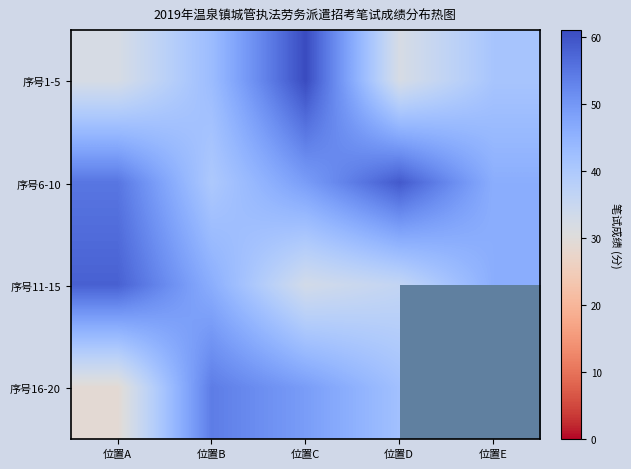

Between 位置C and 位置E, which series saw the biggest shift?

序号1-5